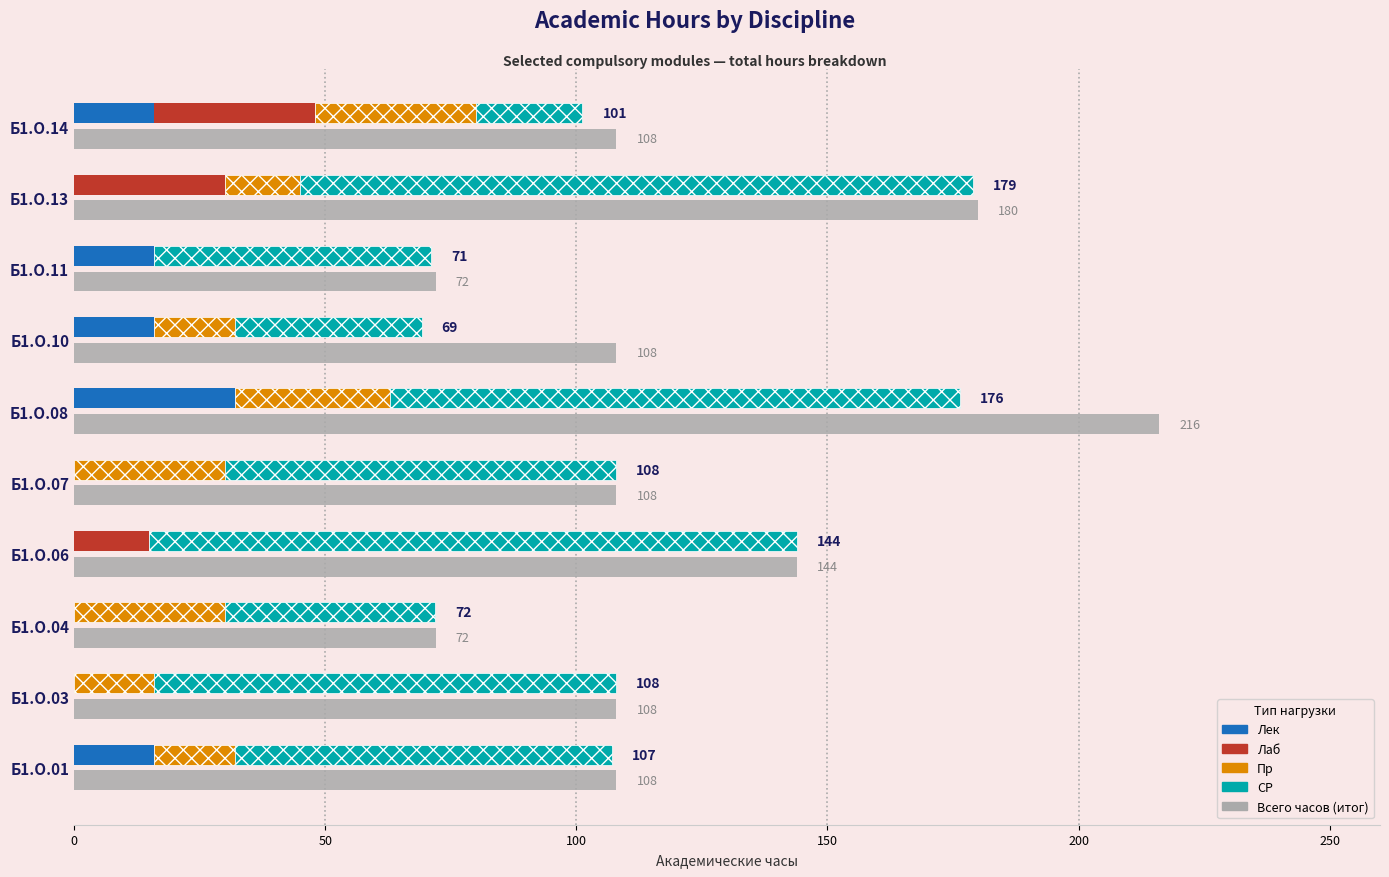

How many data points in Лек are less than 16?

5